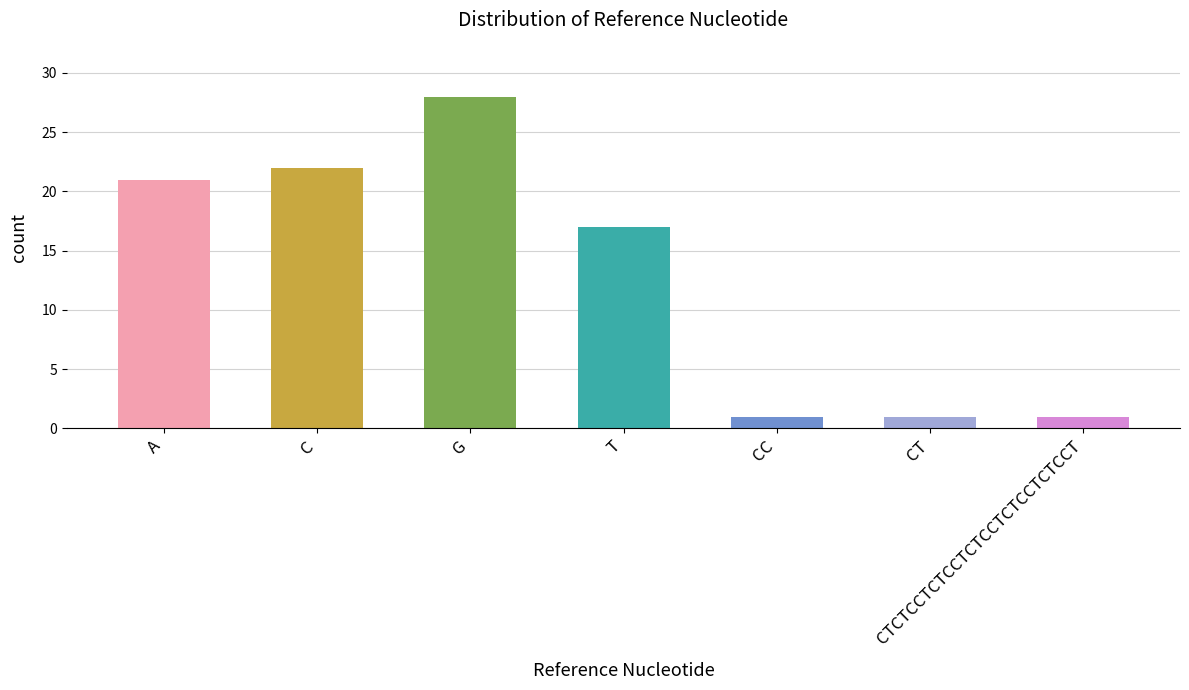

What is the change in value from A to CTCTCCTCTCCTCTCCTCTCCTCTCCT?

-20